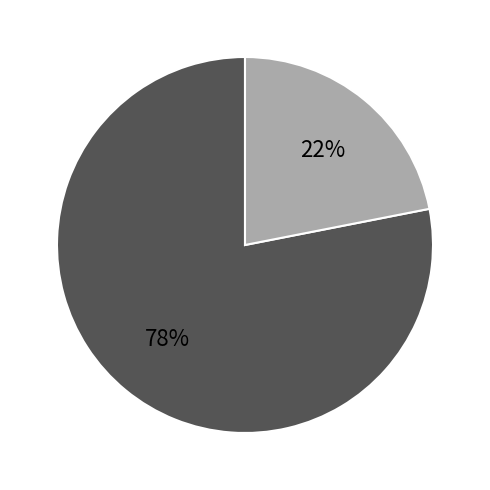

How many slices are in this pie chart?

2